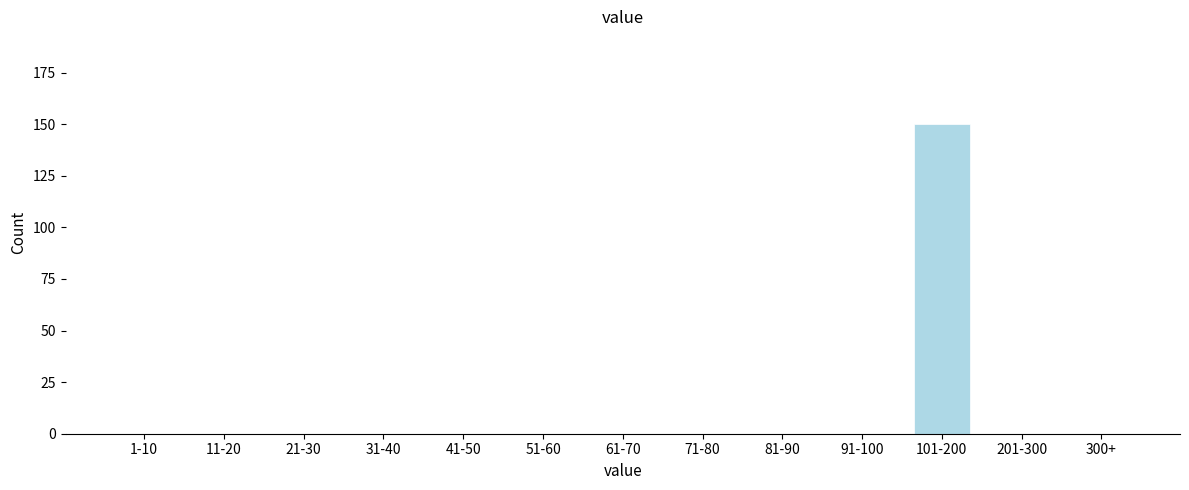

Reading right to left, transcribe all the data shown in this chart.

300+=0	201-300=0	101-200=150	91-100=0	81-90=0	71-80=0	61-70=0	51-60=0	41-50=0	31-40=0	21-30=0	11-20=0	1-10=0